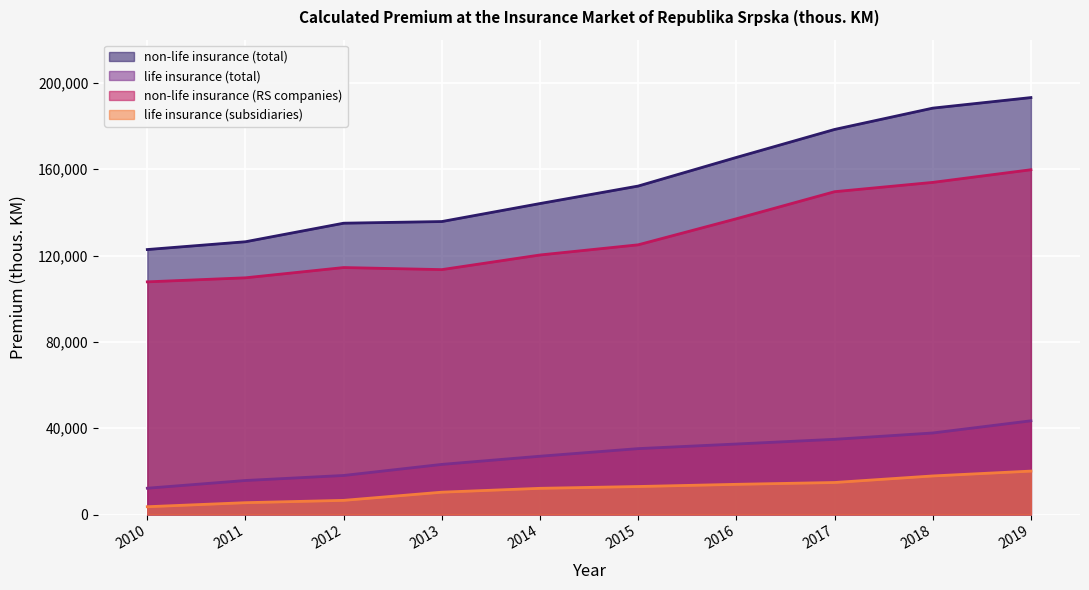

Rank the series at 2014 from highest to lowest value.

non-life insurance (total), non-life insurance (RS companies), life insurance (total), life insurance (subsidiaries)